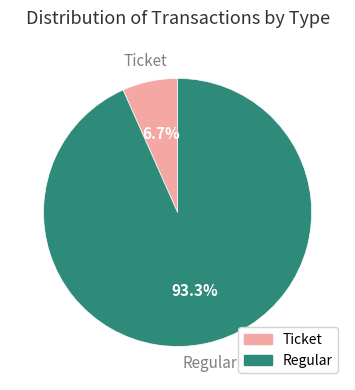

What is the largest slice in the pie chart?

Regular